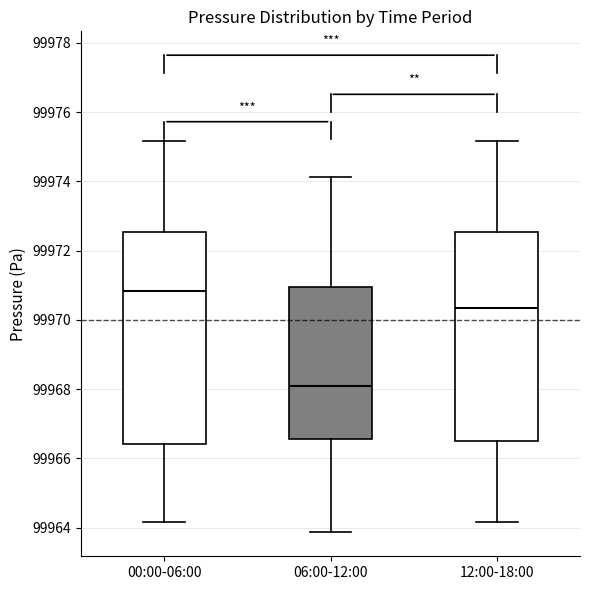

Reading left to right, transcribe this box plot: for each box, give where its median line is, the range the box spans, and where its two whiskers end, as read against the y-axis. The values are not printed on the chart, so give them approximately, as read against the axis.

00:00-06:00: median 99970.8, box 99966.4 to 99972.6, whiskers 99964.2 to 99975.2
06:00-12:00: median 99968.0, box 99966.6 to 99971.0, whiskers 99963.8 to 99974.2
12:00-18:00: median 99970.4, box 99966.6 to 99972.6, whiskers 99964.2 to 99975.2